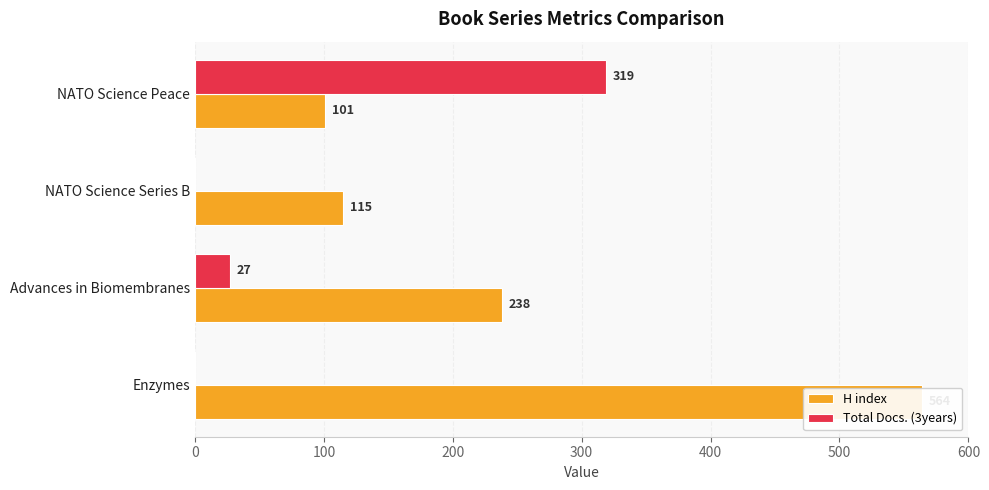

How many series are shown in this chart?

2